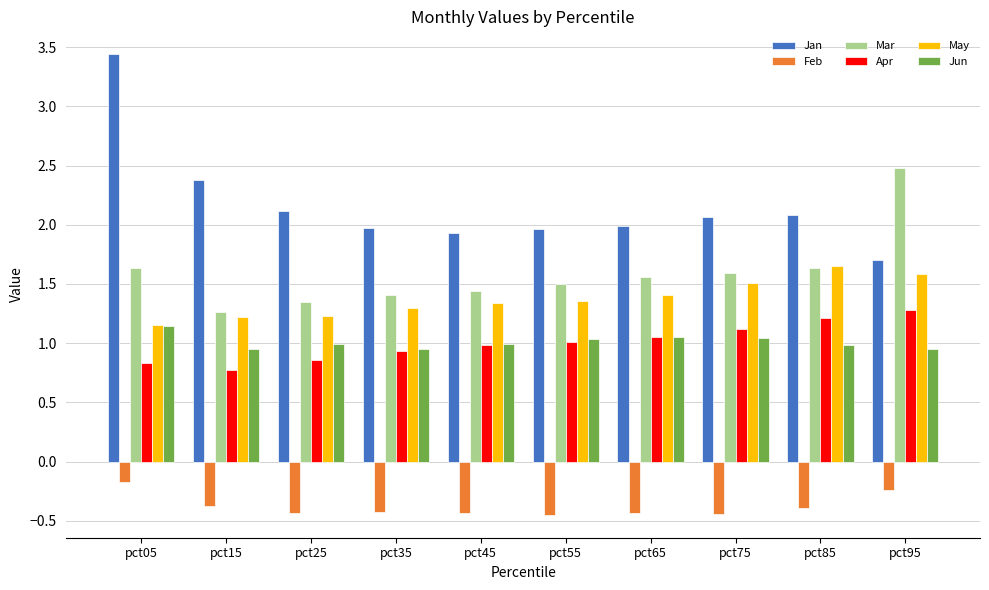

What is the average value of the Jan series?

2.2